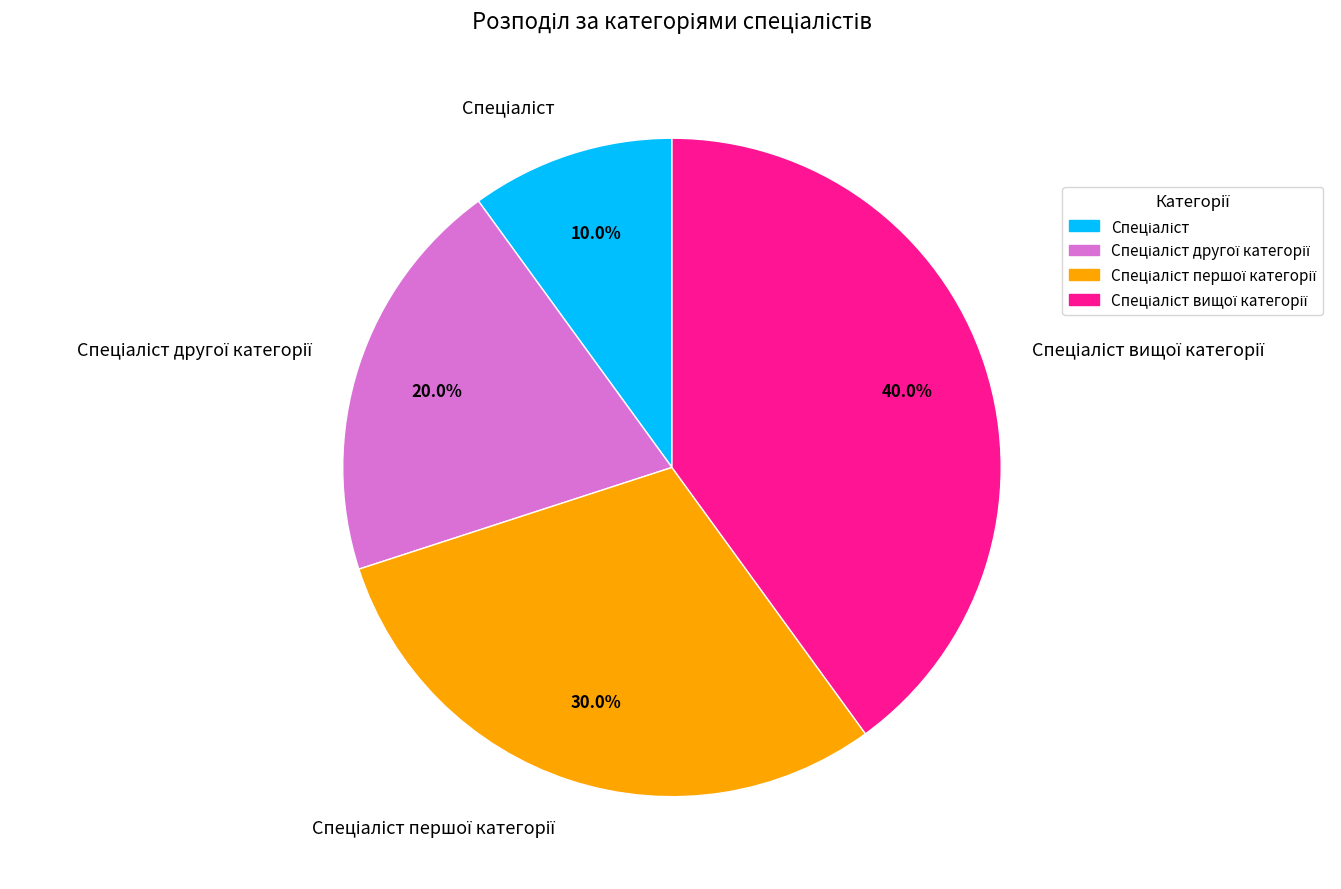

Is there a majority slice in this chart?

No